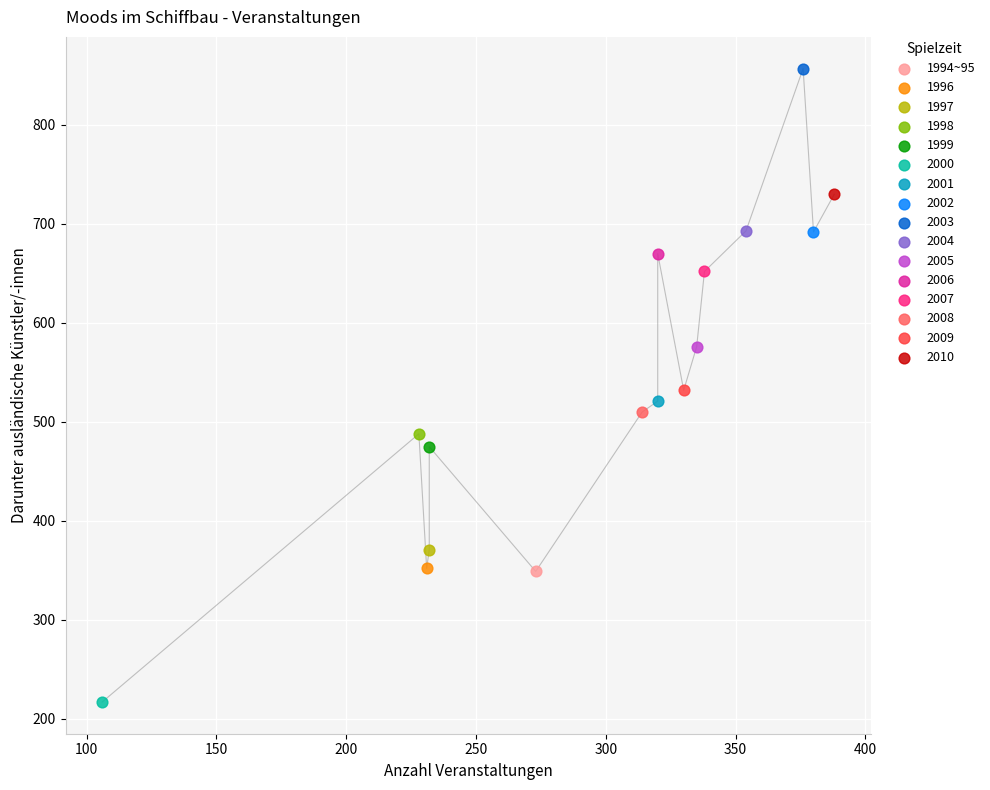

What are all the series names shown in the legend?

1994~95, 1996, 1997, 1998, 1999, 2000, 2001, 2002, 2003, 2004, 2005, 2006, 2007, 2008, 2009, 2010